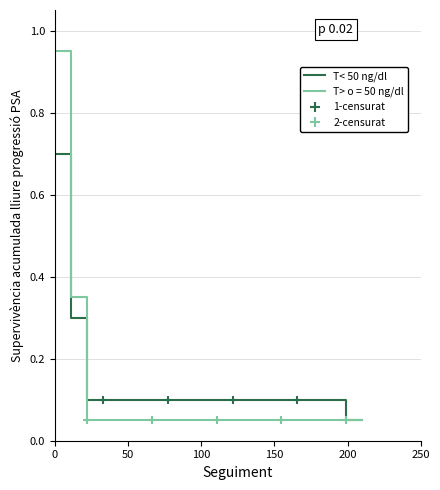

Is this an area chart (filled region under the line)?

No